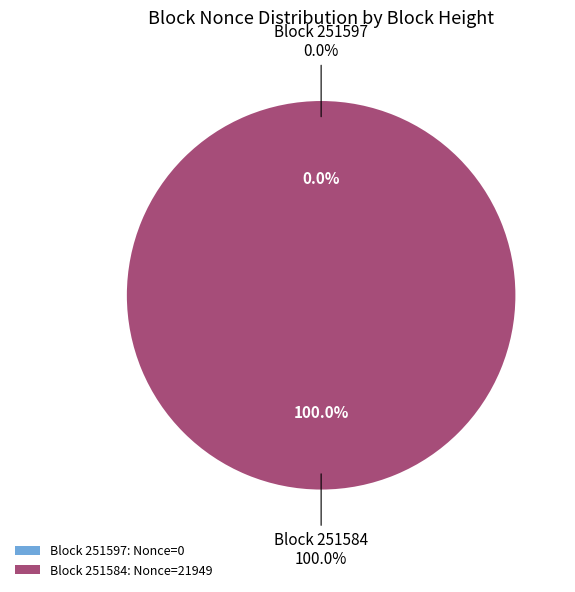

Which has a higher value, 251597 or 251584?

251584